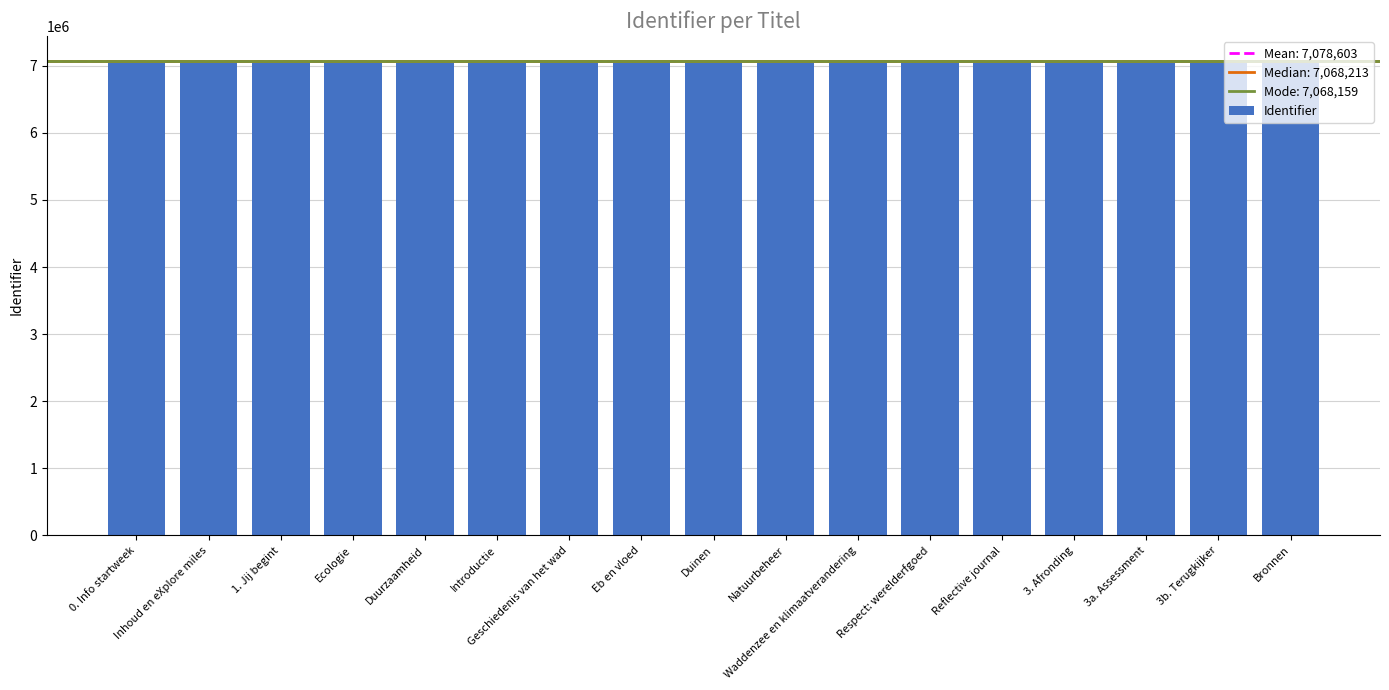

What value does the data have at Waddenzee en klimaatverandering, to the nearest 10?

7090340